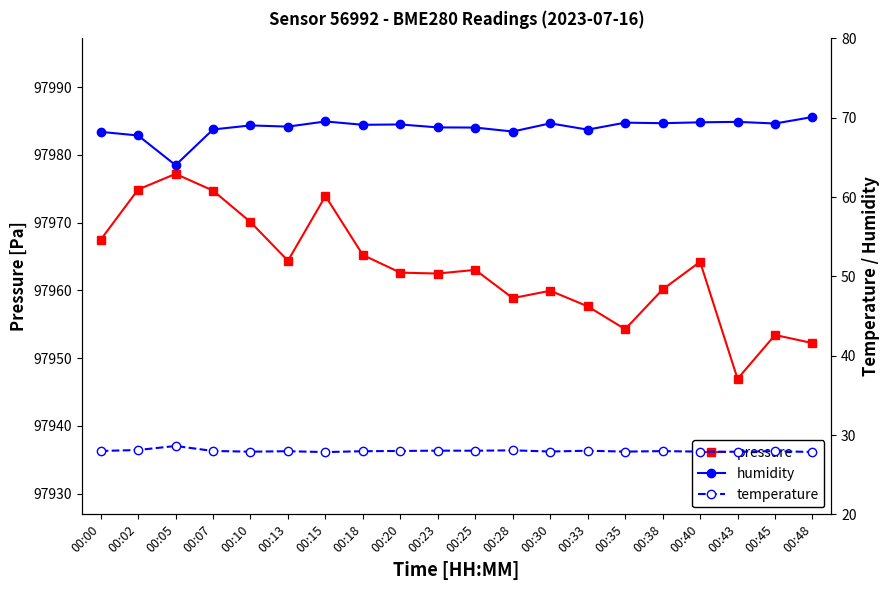

Reading left to right, what are all the values shown in this chart?

pressure: 00:00=97967.5	00:02=97974.9	00:05=97977.2	00:07=97974.7	00:10=97970.1	00:13=97964.4	00:15=97973.9	00:18=97965.2	00:20=97962.6	00:23=97962.5	00:25=97963.0	00:28=97958.9	00:30=97959.9	00:33=97957.6	00:35=97954.3	00:38=97960.1	00:40=97964.2	00:43=97946.9	00:45=97953.4	00:48=97952.2
humidity: 00:00=68.2	00:02=67.8	00:05=64.0	00:07=68.5	00:10=69.0	00:13=68.9	00:15=69.5	00:18=69.1	00:20=69.2	00:23=68.8	00:25=68.8	00:28=68.3	00:30=69.3	00:33=68.5	00:35=69.4	00:38=69.3	00:40=69.4	00:43=69.5	00:45=69.3	00:48=70.1
temperature: 00:00=28.0	00:02=28.1	00:05=28.6	00:07=28.0	00:10=27.9	00:13=28.0	00:15=27.9	00:18=28.0	00:20=28.0	00:23=28.0	00:25=28.0	00:28=28.1	00:30=27.9	00:33=28.0	00:35=27.9	00:38=28.0	00:40=27.9	00:43=27.9	00:45=28.0	00:48=27.9